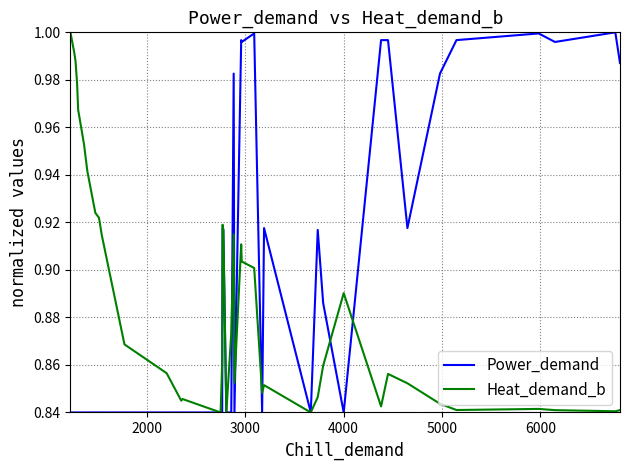

At how many categories does at least one series exceed 0?

40